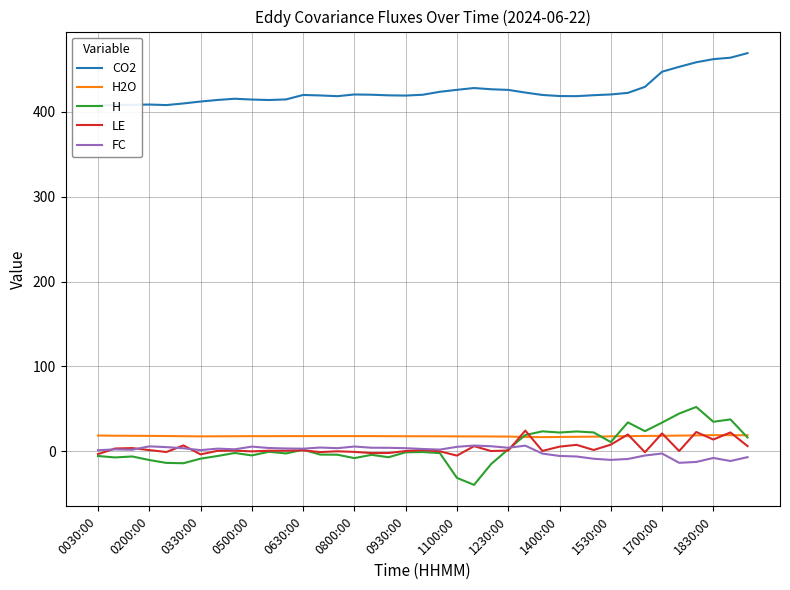

What is the highest value of the LE series?

24.3